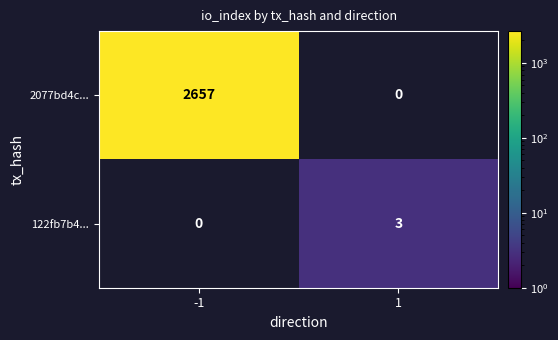

Which series changed the most between -1 and 1?

2077bd4c...